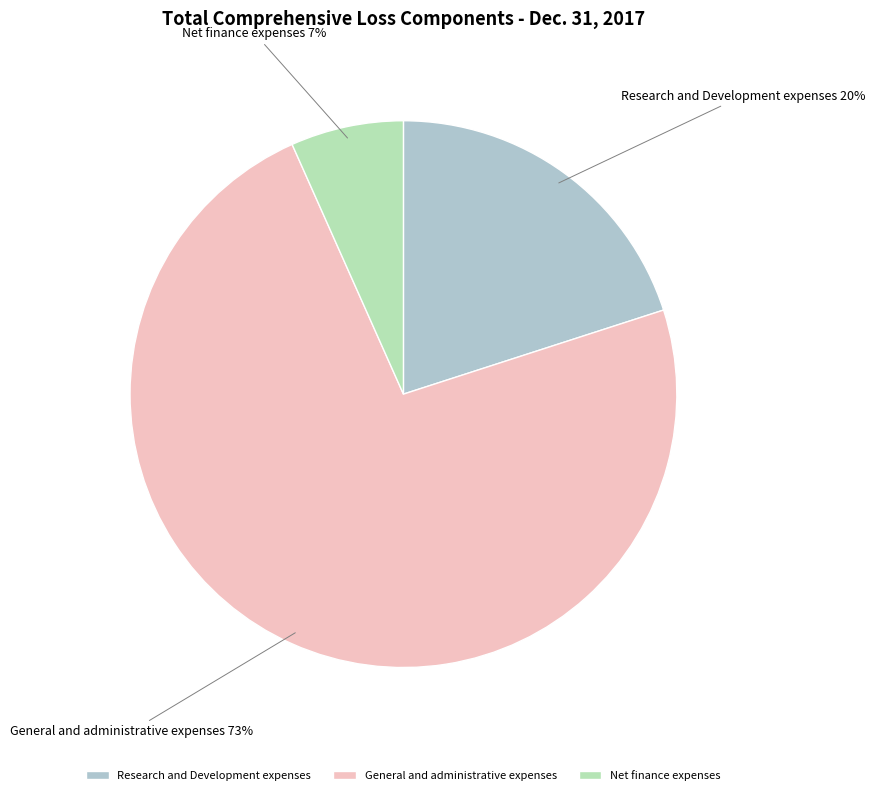

Is it true that General and administrative expenses is 73% of the pie?

True